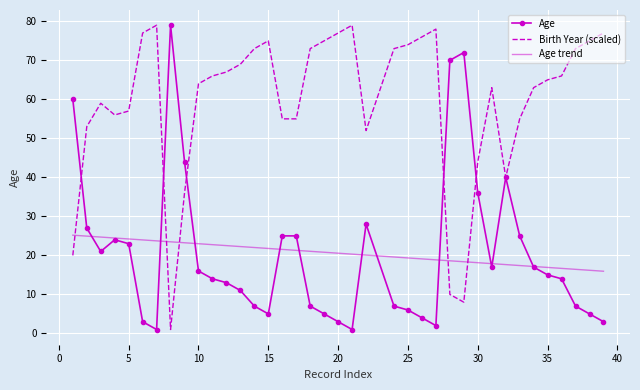

What are all the series names shown in the legend?

Age, Birth Year (scaled), Age trend